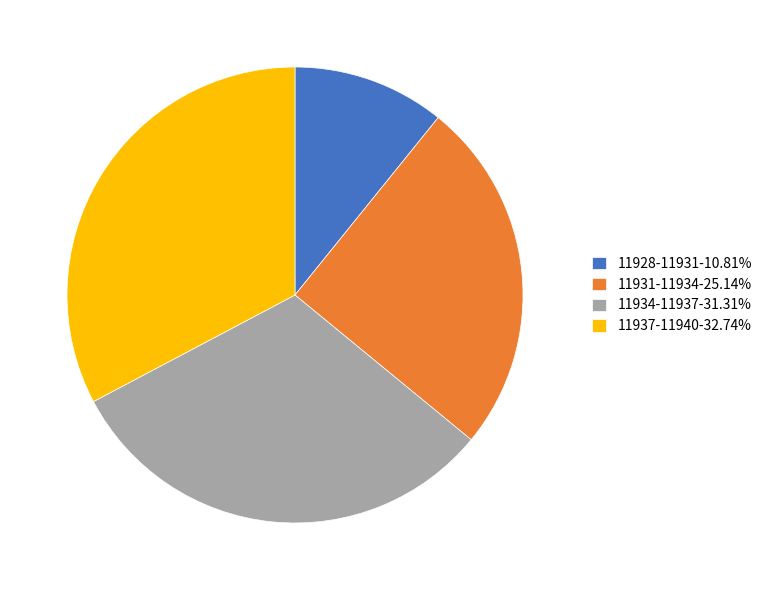

Approximately how many times larger is the value at 11937-11940-32.74% compared to 11931-11934-25.14%?

1.3